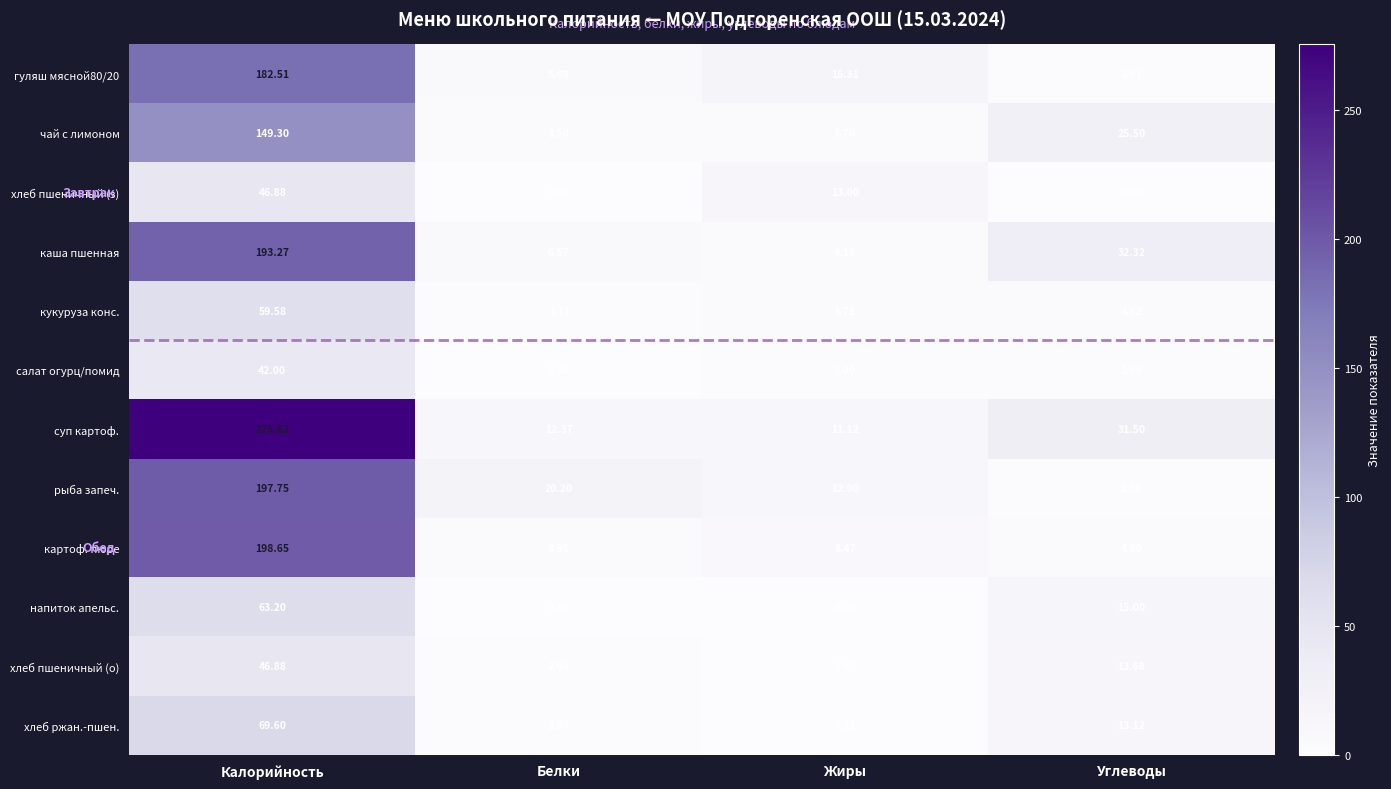

Which series changed the most between Жиры and Углеводы?

каша пшенная